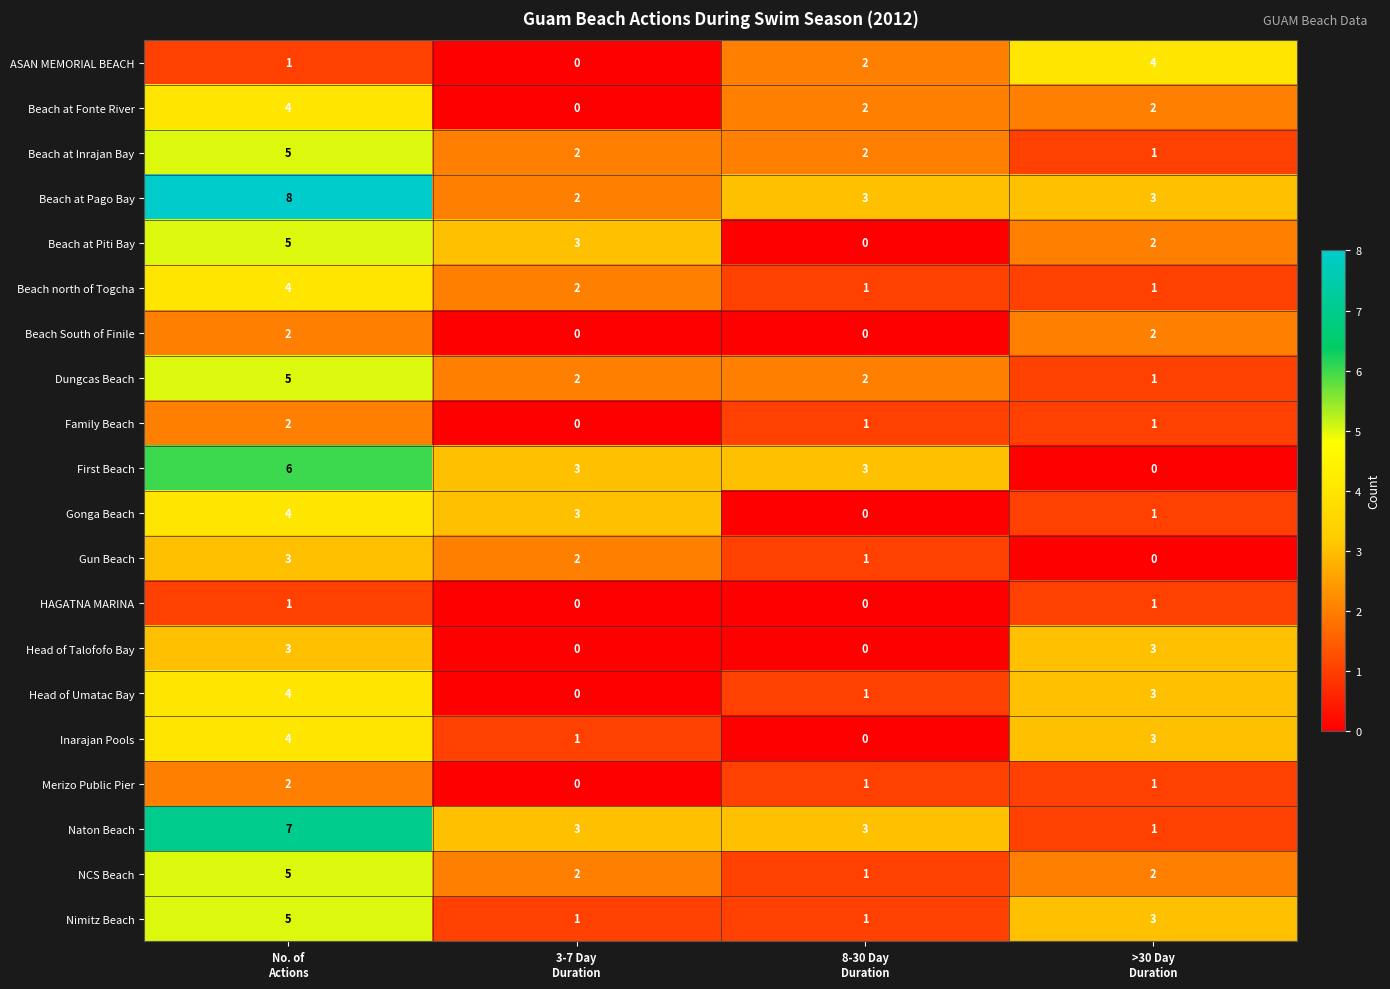

What is the difference between the highest and lowest values at >30 Day
Duration?

4